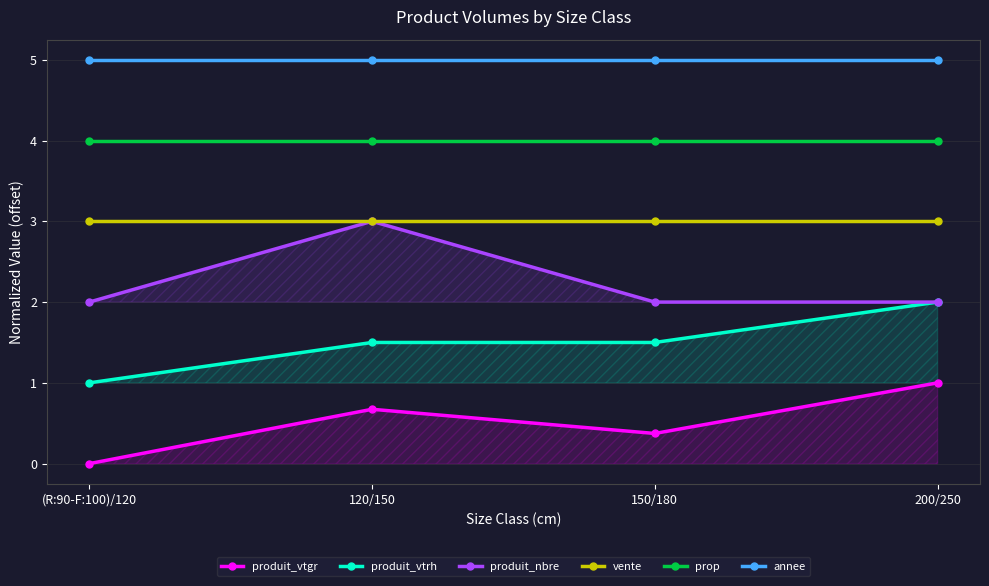

At which label does produit_vtgr reach its minimum?

(R:90-F:100)/120